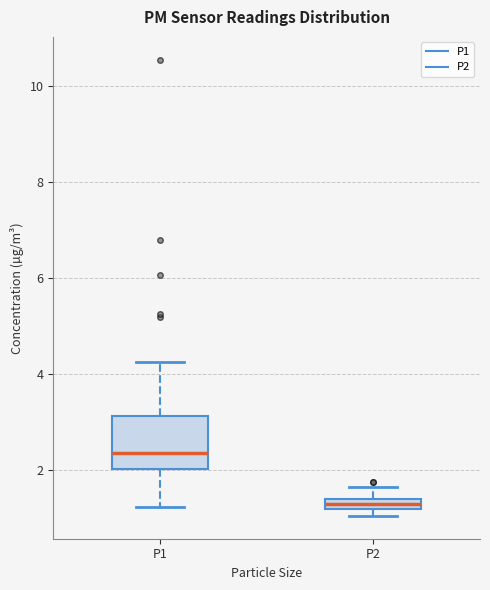

Which box has the lowest median line?

P2